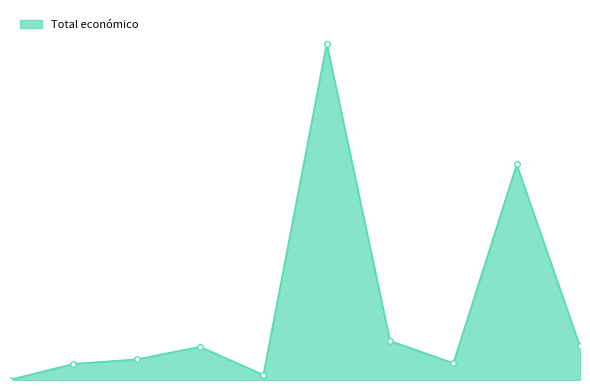

What is the smallest value displayed?

10000